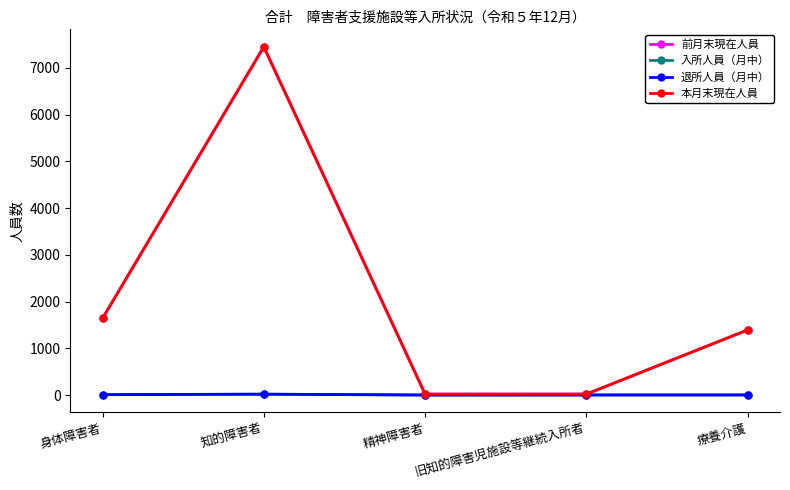

What is the label of the 3rd point from the right?

精神障害者